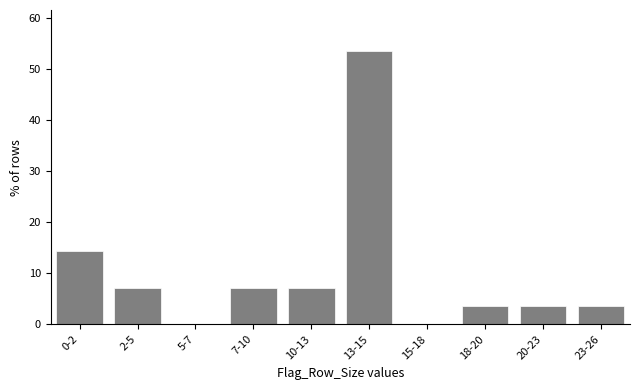

Reading left to right, what are all the values shown in this chart?

0-2=14.3	2-5=7.1	5-7=0.0	7-10=7.1	10-13=7.1	13-15=53.6	15-18=0.0	18-20=3.6	20-23=3.6	23-26=3.6